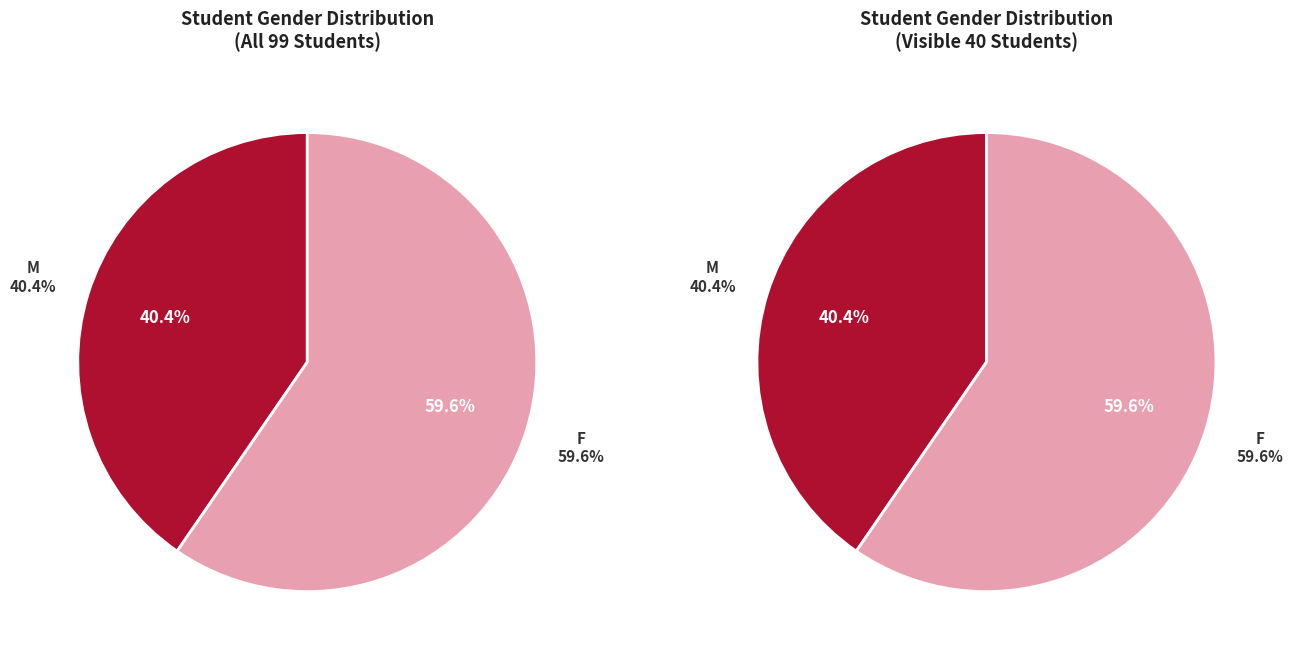

What is the smallest slice in the pie chart?

M